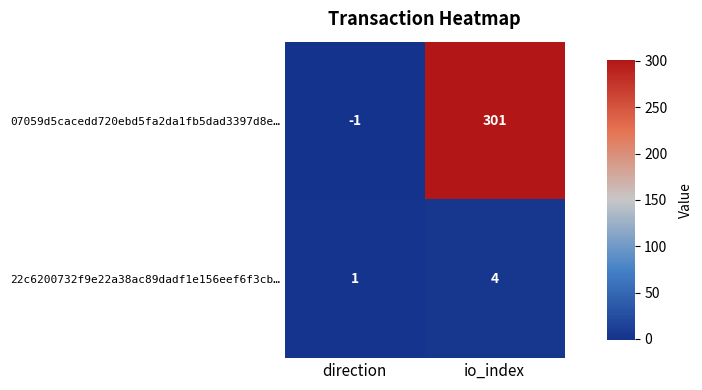

Which series has the largest total across all categories?

07059d5cacedd720ebd5fa2da1fb5dad3397d8e…